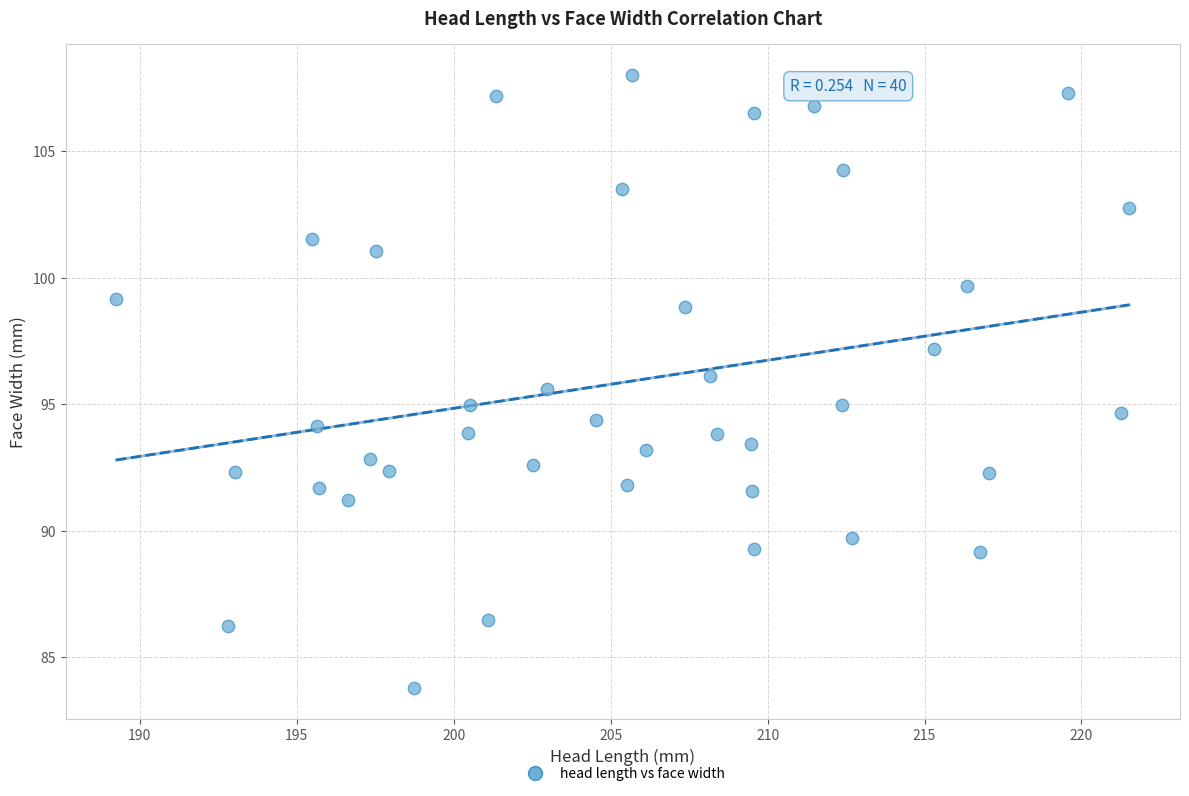

What is the range of Y values (max minus min)?

24.2